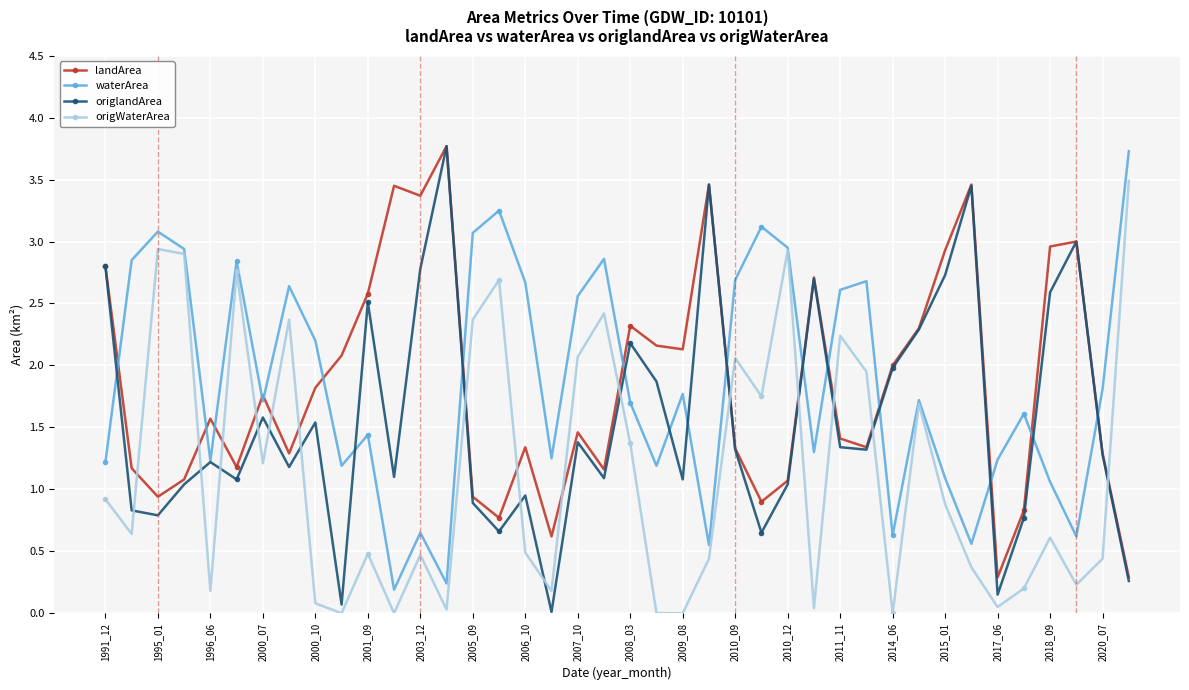

True or false: origlandArea and waterArea intersect in this chart.

True